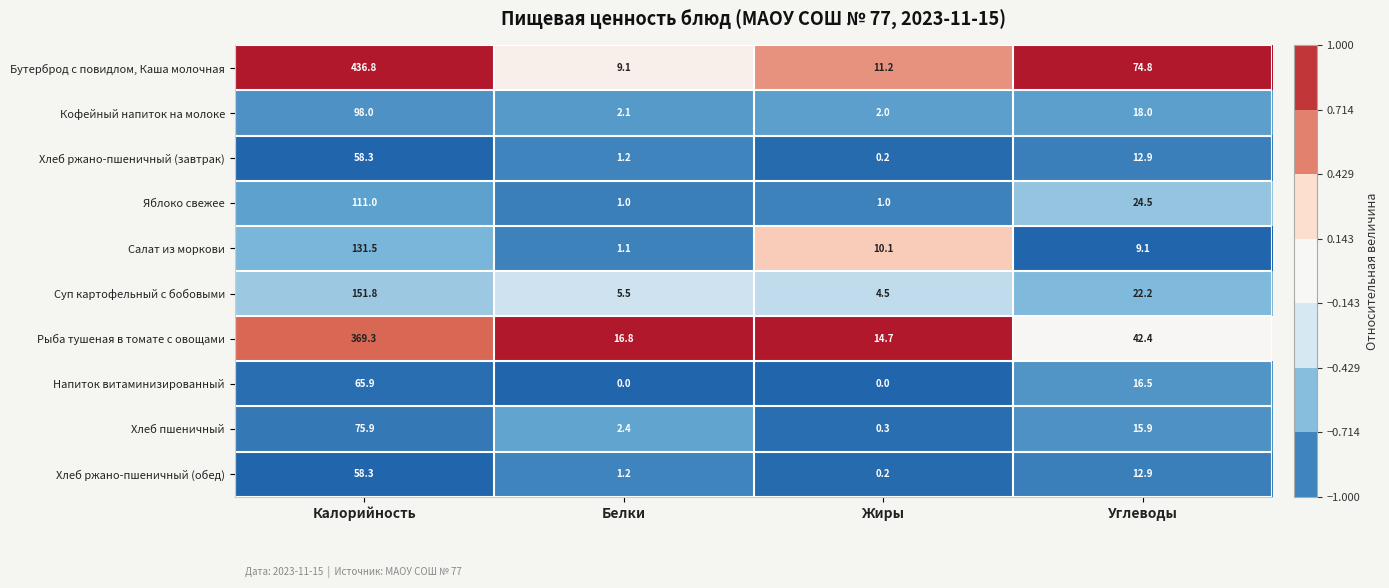

The Салат из моркови series shows 131.5 at Калорийность. True or false?

True